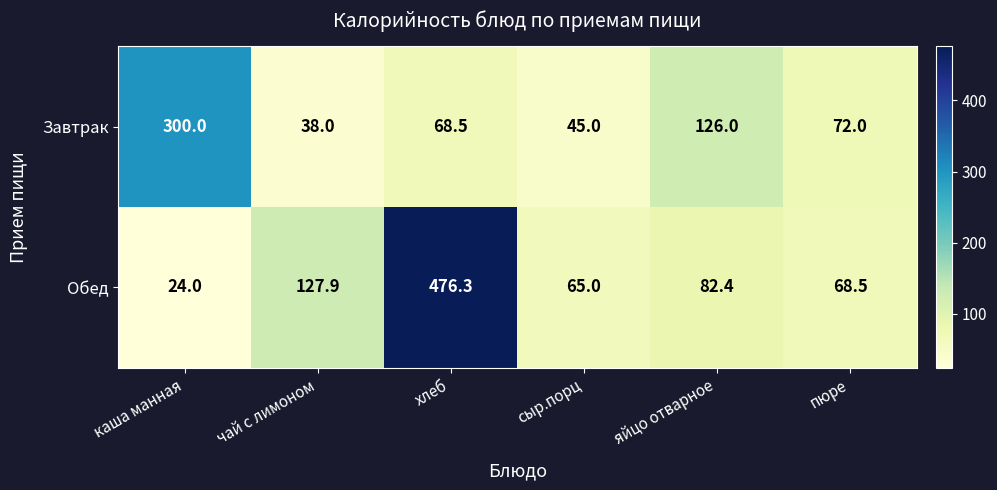

Rank the series by their average value, from lowest to highest.

Завтрак, Обед